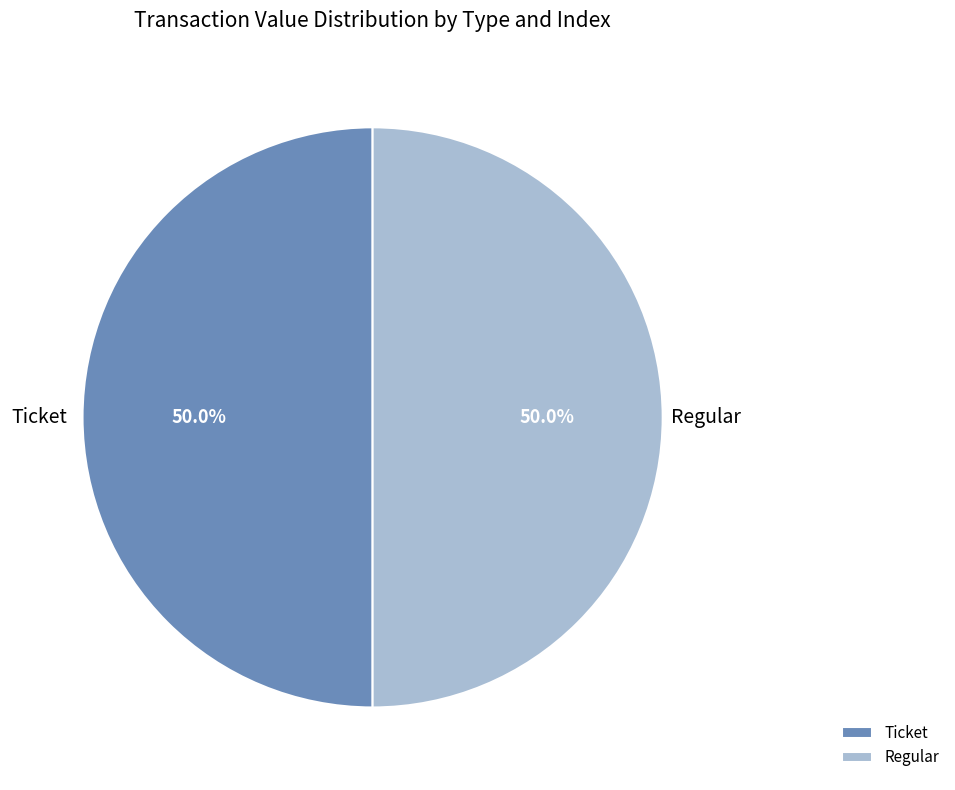

What is the ratio of the value at Ticket to the value at Regular?

1.0